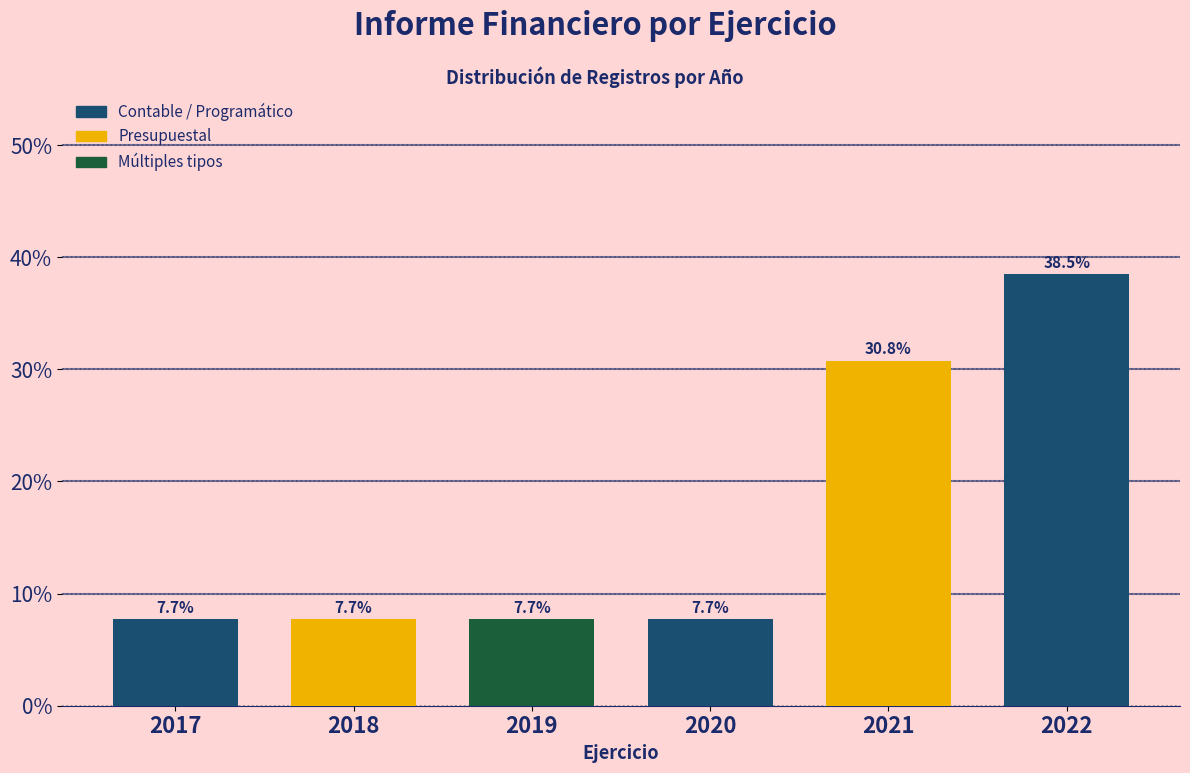

Reading left to right, what are all the values shown in this chart?

2017=7.7	2018=7.7	2019=7.7	2020=7.7	2021=30.8	2022=38.5